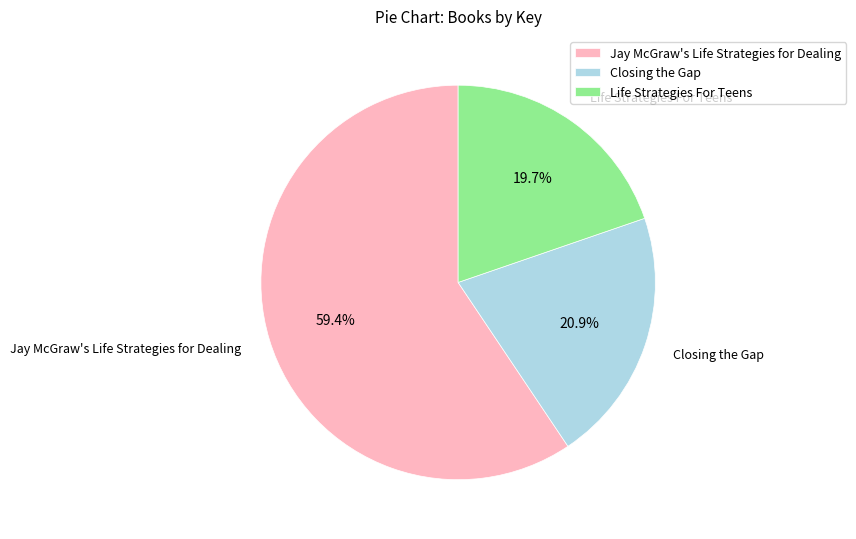

What is the smallest slice in the pie chart?

Life Strategies For Teens